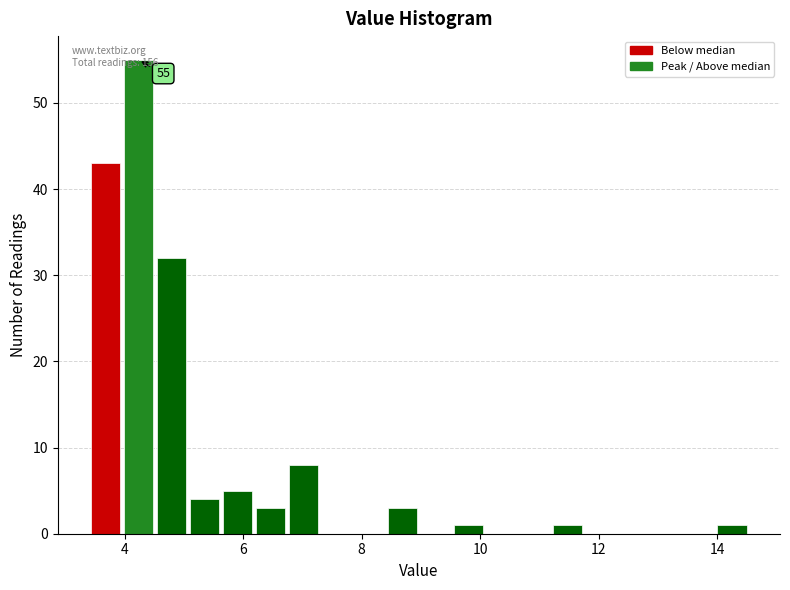

Read against the x-axis, roughly where is the centre of the tallest bar?

4.2